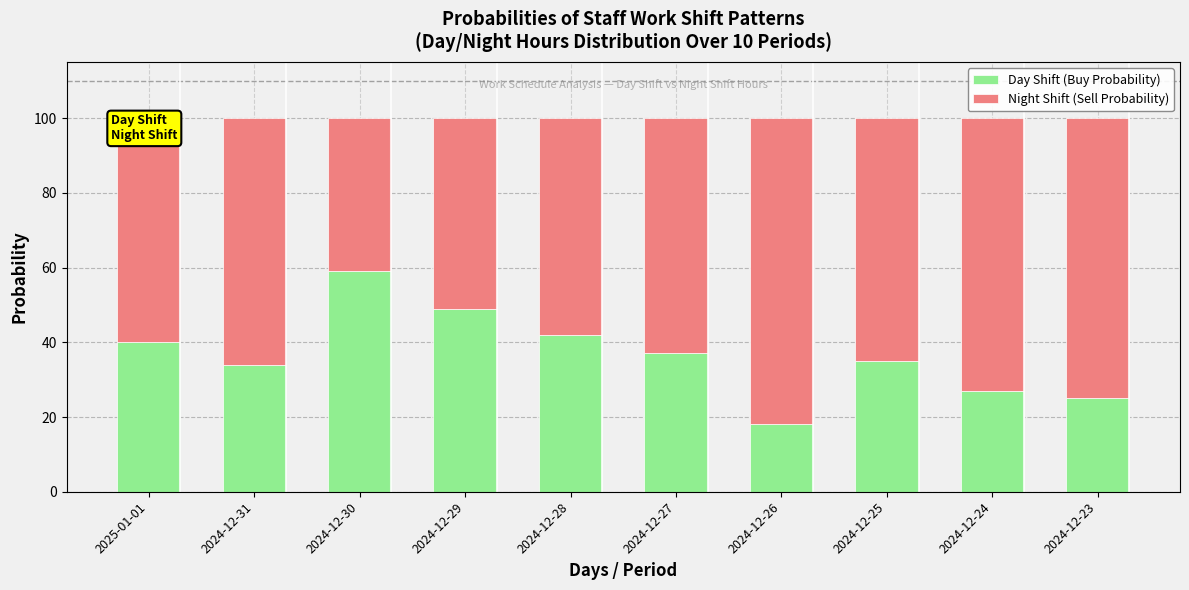

What value does the Day Shift (Buy Probability) series have at 2024-12-31, to the nearest 10?

30